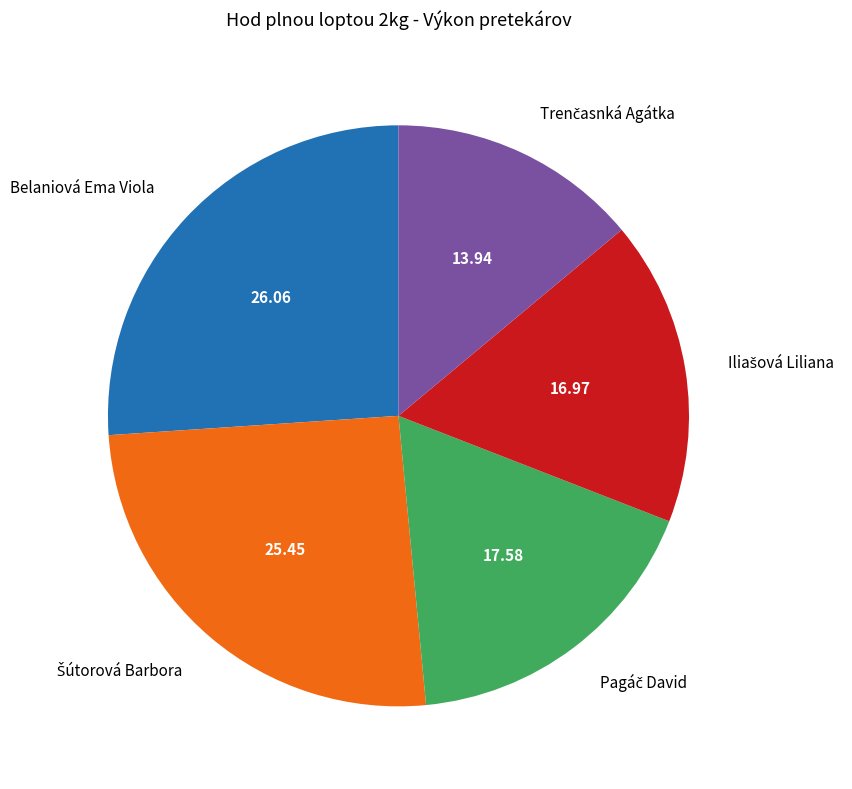

Which slice is the largest?

Belaniová Ema Viola